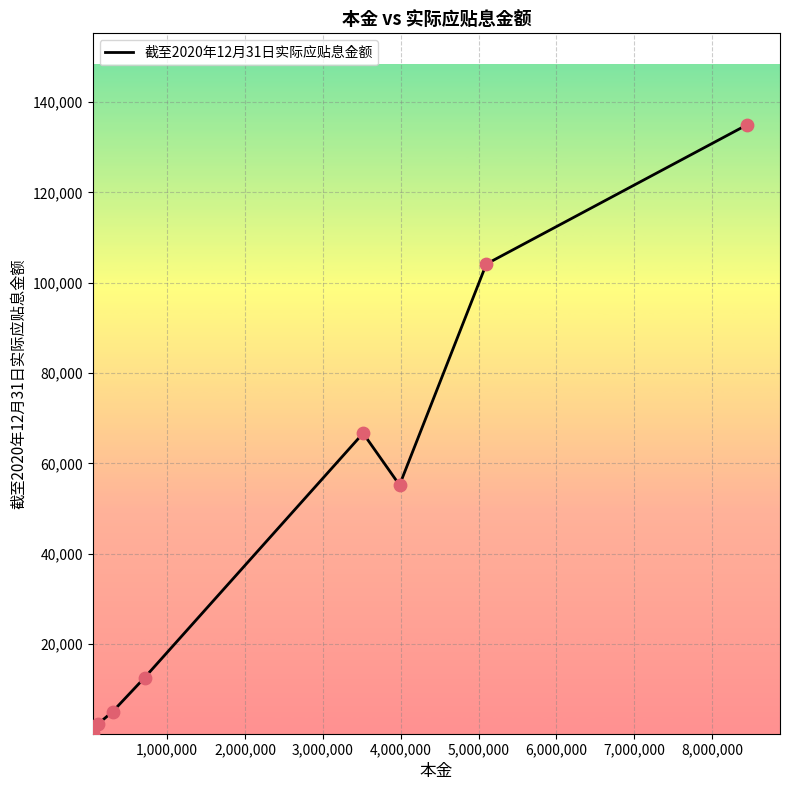

True or false: the data has more than 2 interior local peaks.

False